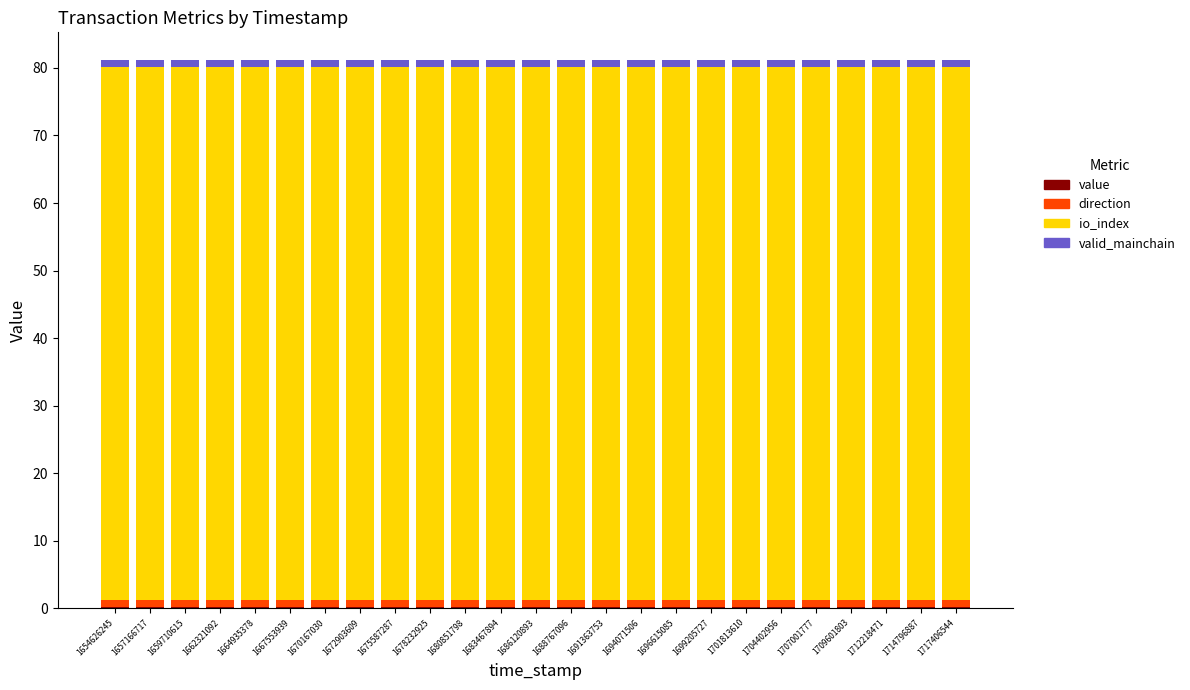

True or false: value has a value of 0.2 at 1683467894.

True